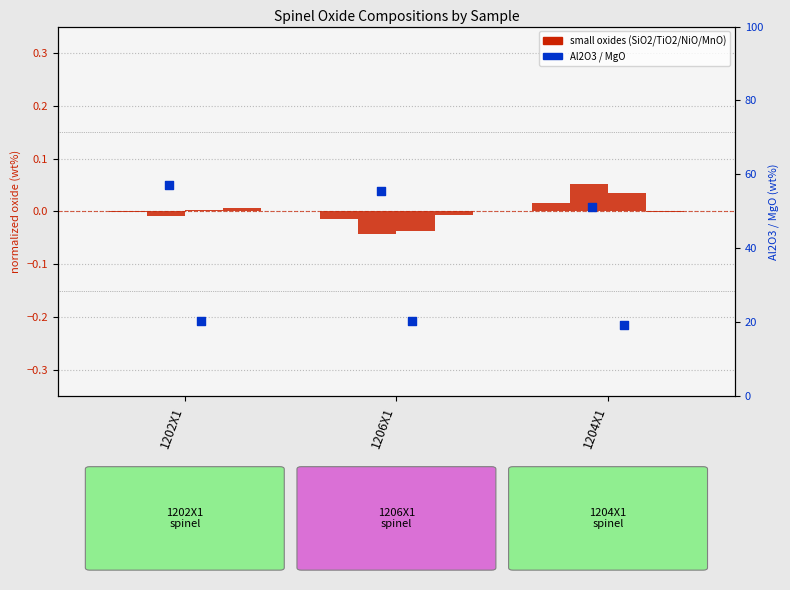

At how many categories does at least one series exceed 6?

3